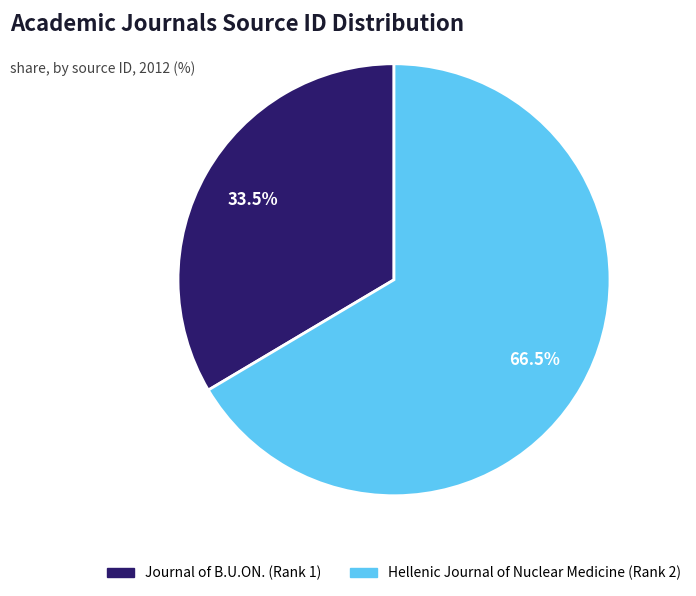

To the nearest percent, what is the average slice percentage?

50%